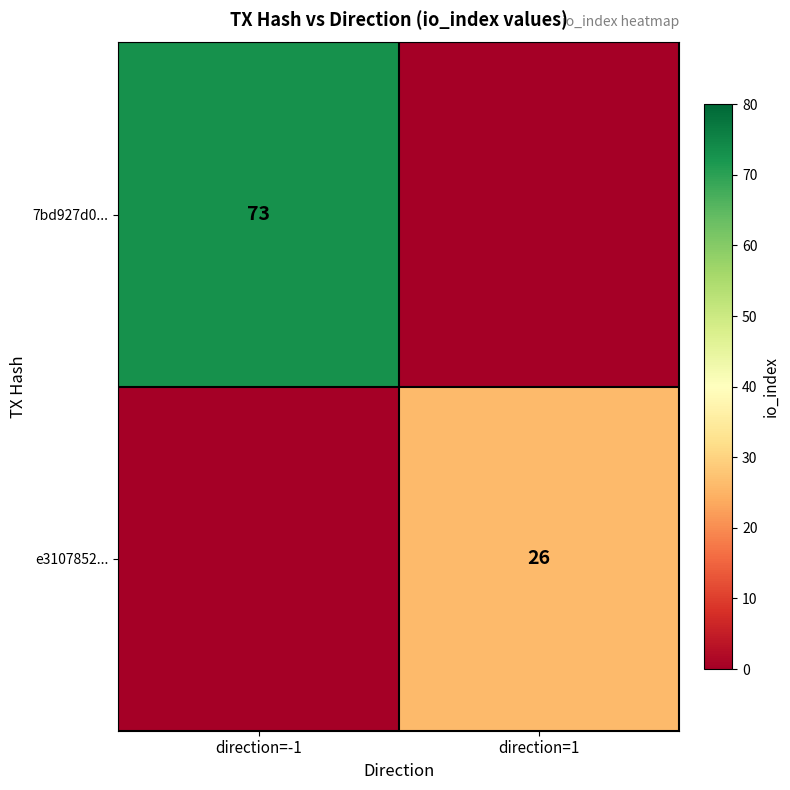

True or false: 7bd927d0... has a value of 73 at direction=-1.

True